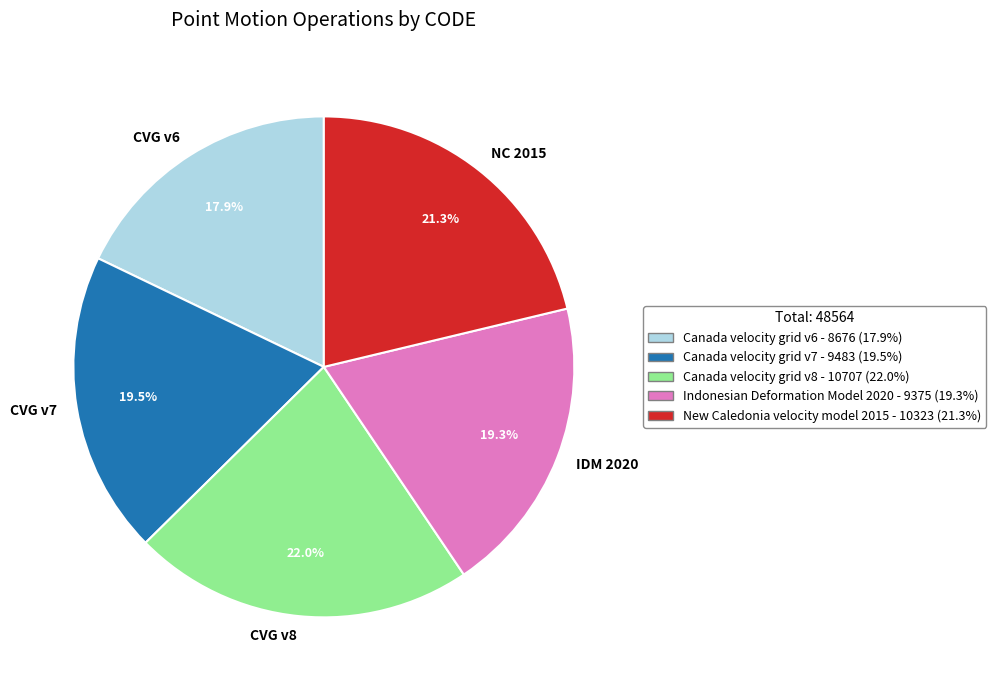

Which has a higher value, CVG v6 or IDM 2020?

IDM 2020